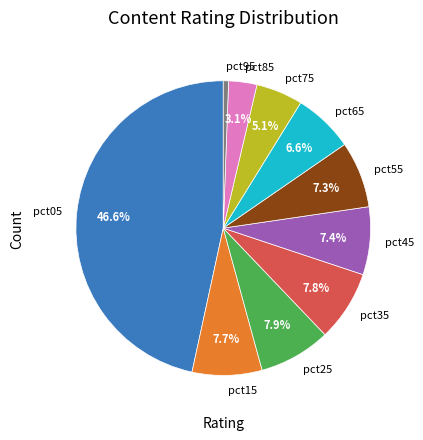

To the nearest percent, what is the average slice percentage?

10%